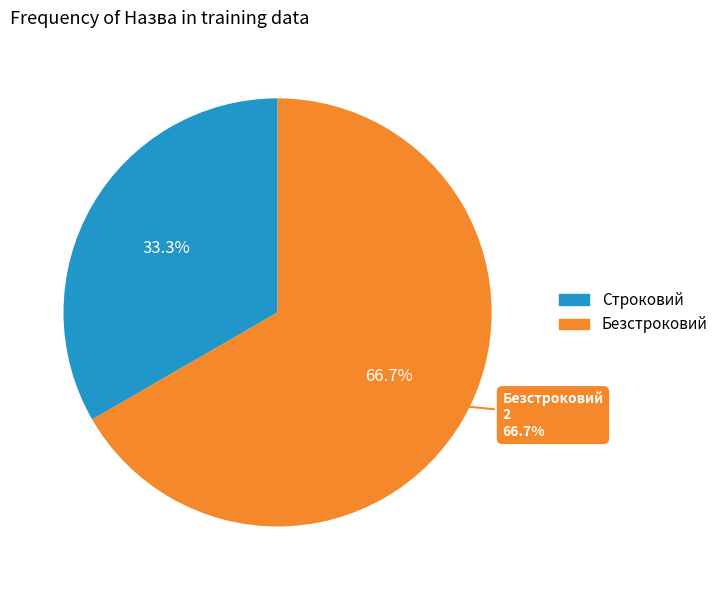

What is the largest slice in the pie chart?

Безстроковий